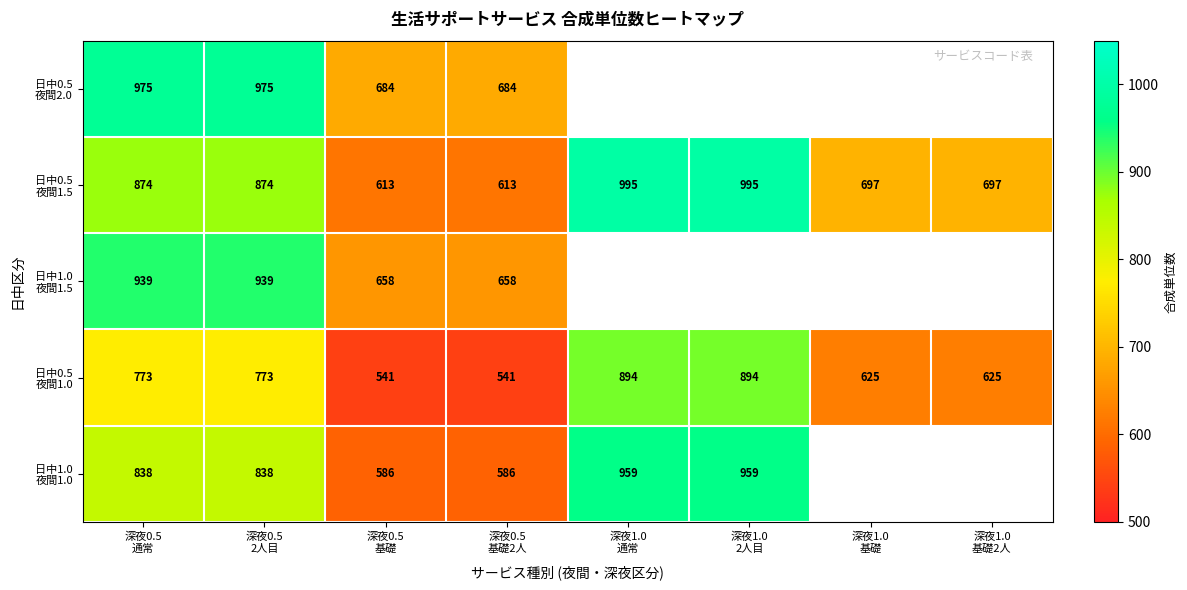

The 日中0.5 夜間1.5 series shows 1022.1 at 深夜1.0 基礎. True or false?

False